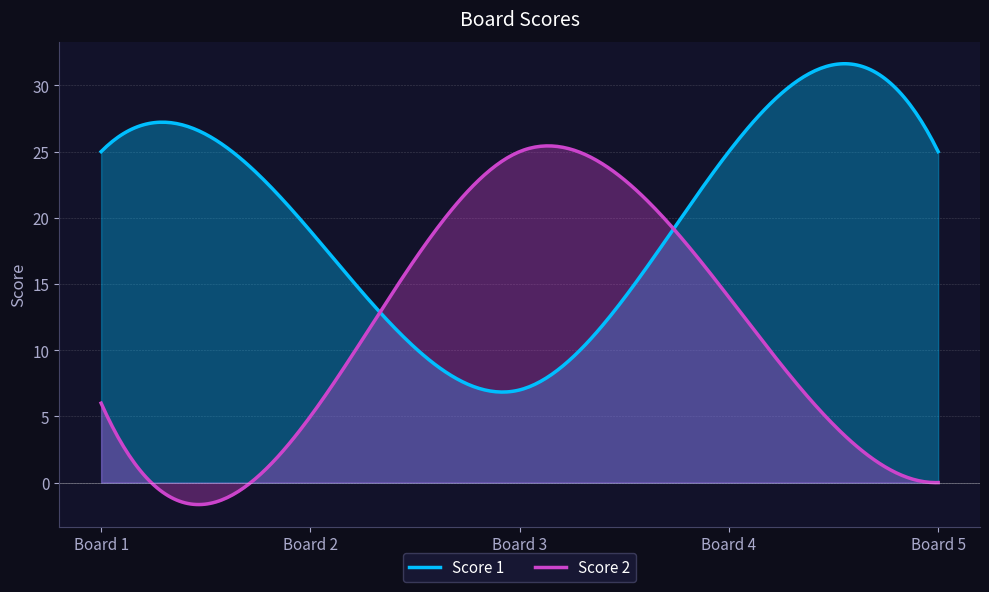

True or false: Score 1 has more than 2 points higher than both neighbors.

False